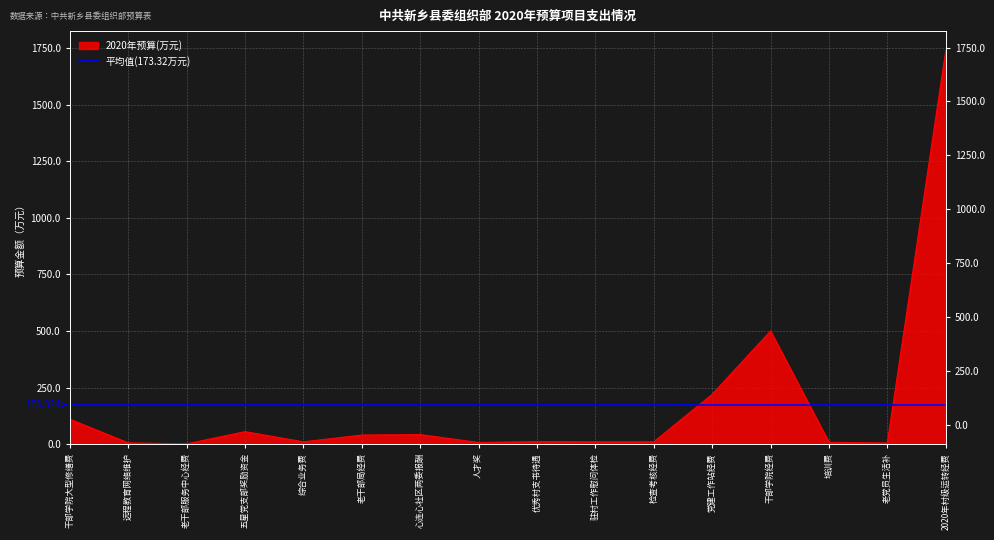

True or false: the data has more than 0 interior local peaks.

True